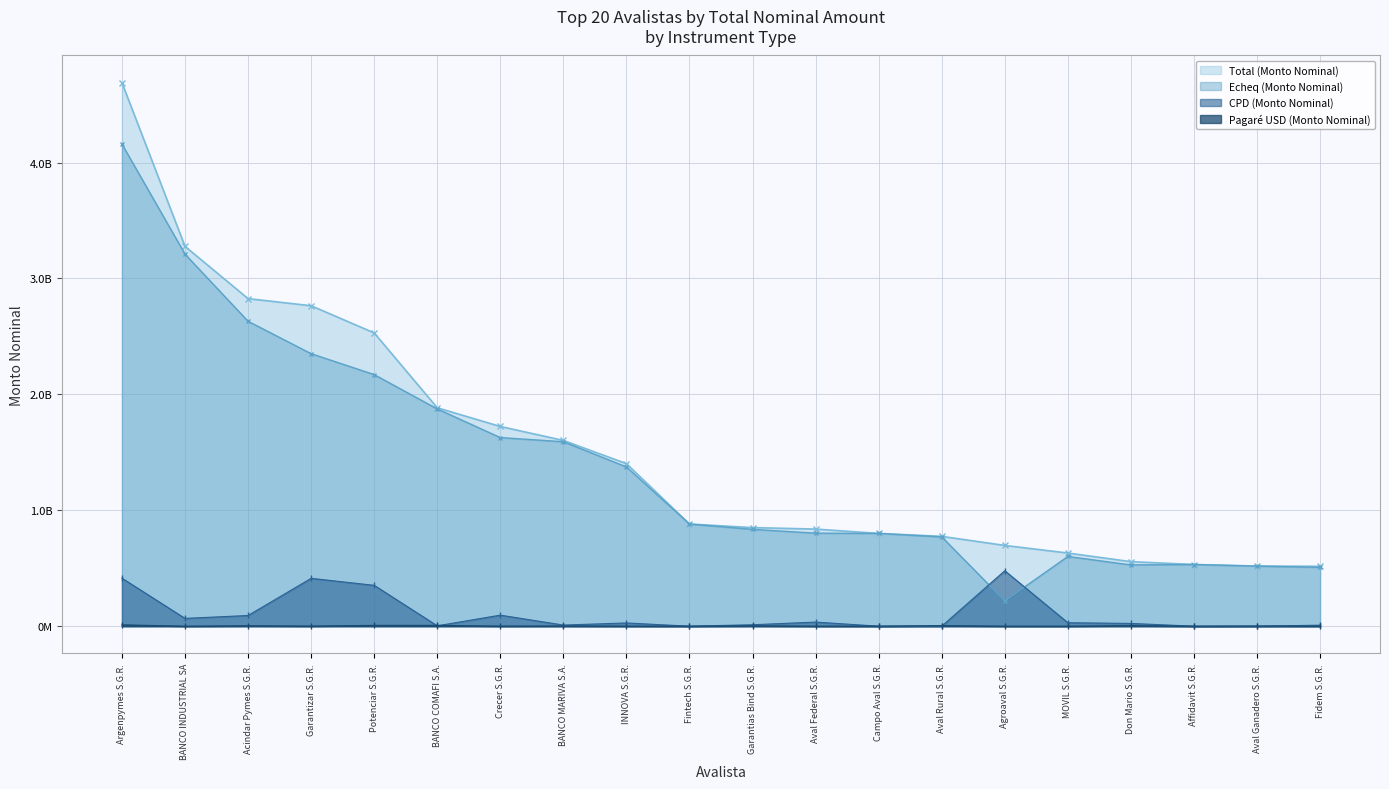

What position from the left is Aval Rural S.G.R.?

14